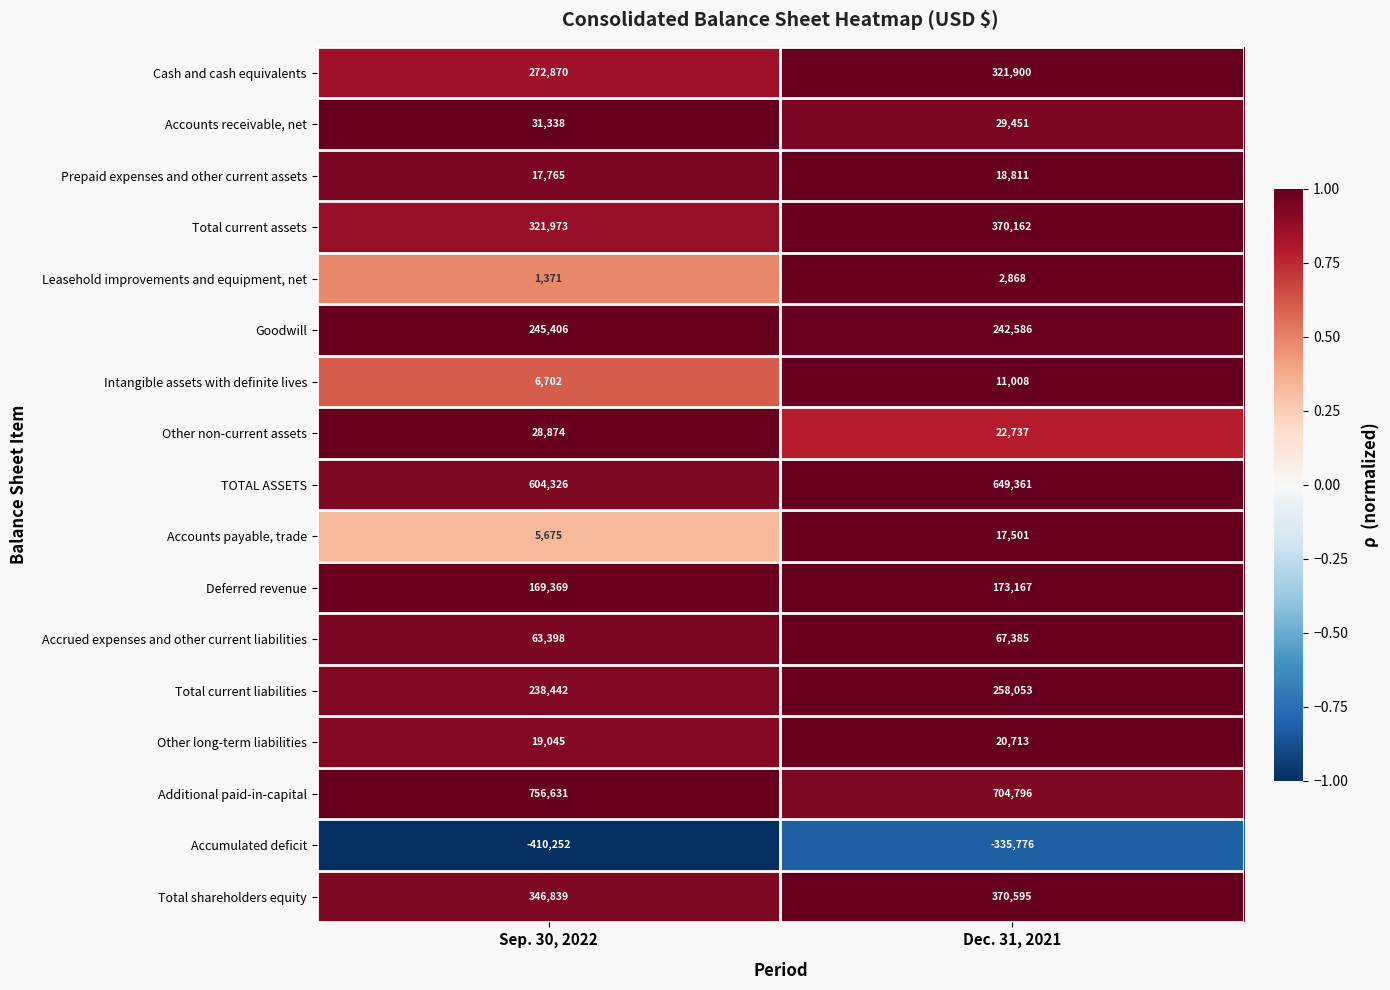

Rank the series at Sep. 30, 2022 from highest to lowest value.

Additional paid-in-capital, TOTAL ASSETS, Total shareholders equity, Total current assets, Cash and cash equivalents, Goodwill, Total current liabilities, Deferred revenue, Accrued expenses and other current liabilities, Accounts receivable, net, Other non-current assets, Other long-term liabilities, Prepaid expenses and other current assets, Intangible assets with definite lives, Accounts payable, trade, Leasehold improvements and equipment, net, Accumulated deficit